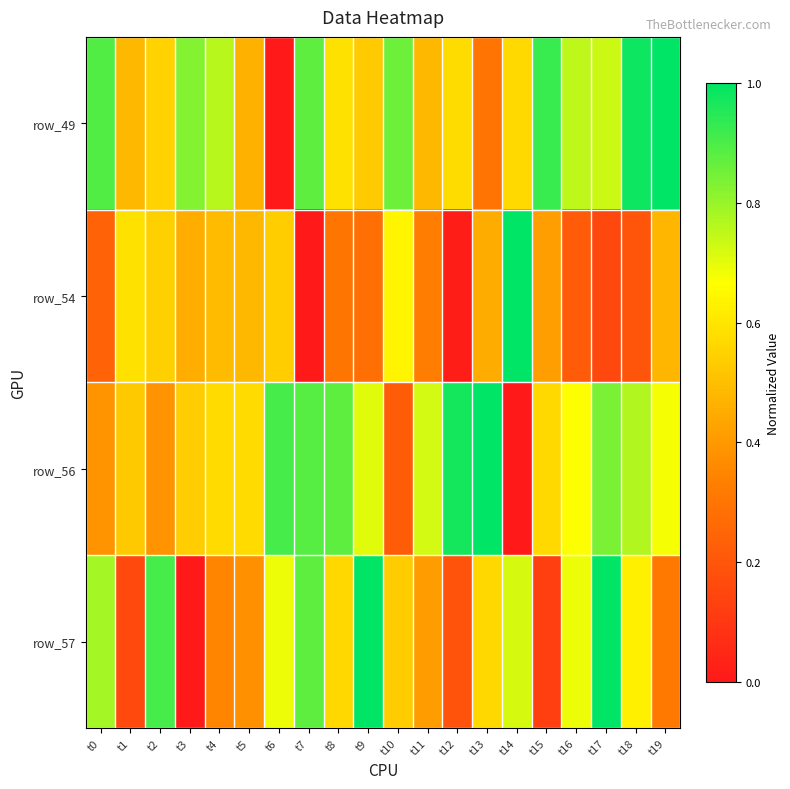

Count the number of categories in the chart.

20